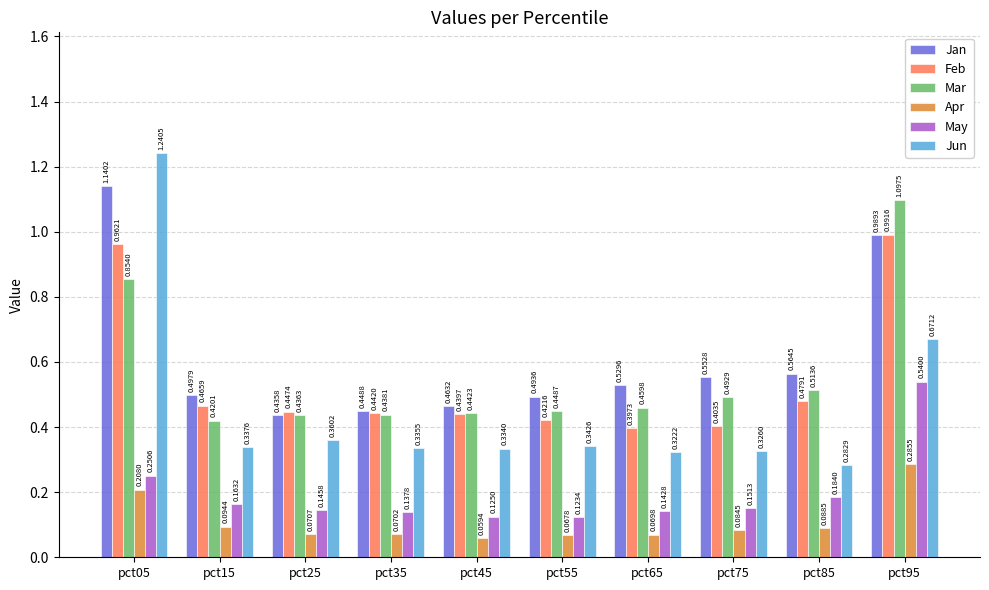

Which series has the widest spread of values?

Jun